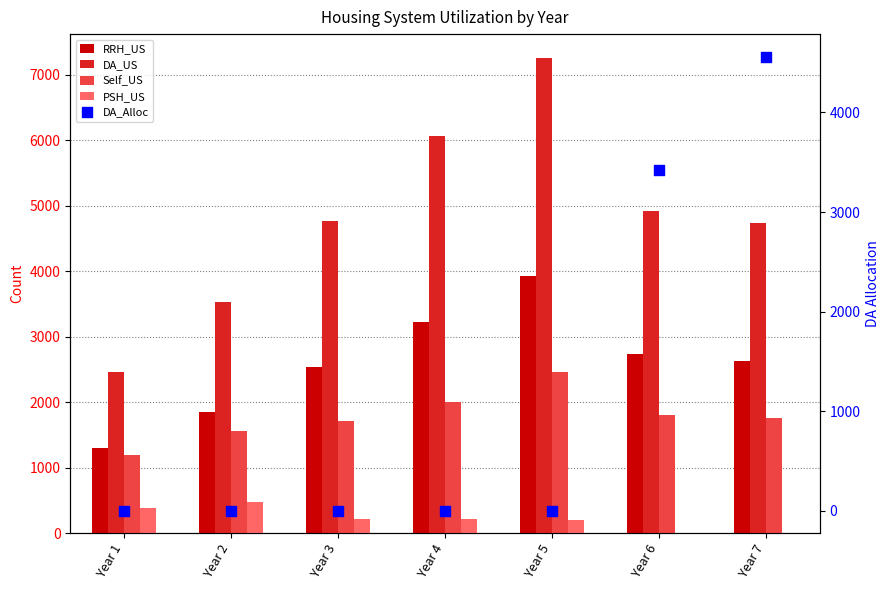

What are all the series names shown in the legend?

RRH_US, DA_US, Self_US, PSH_US, DA_Alloc